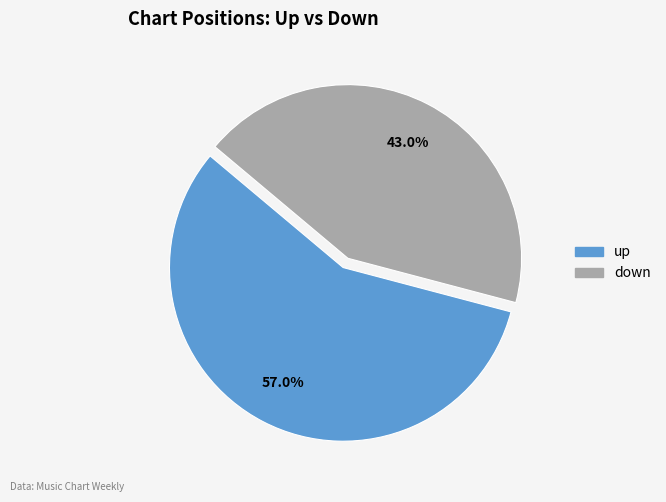

Combined, do down and up account for over 50%?

Yes